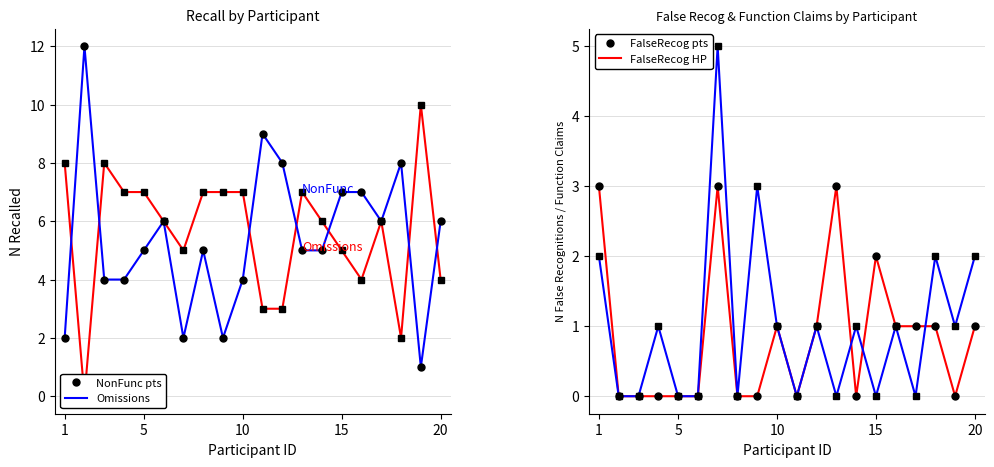

How many times do N_FalseRecog_HEALTHY_PRESENT and N_RecalledAs_Omissions cross each other?

3